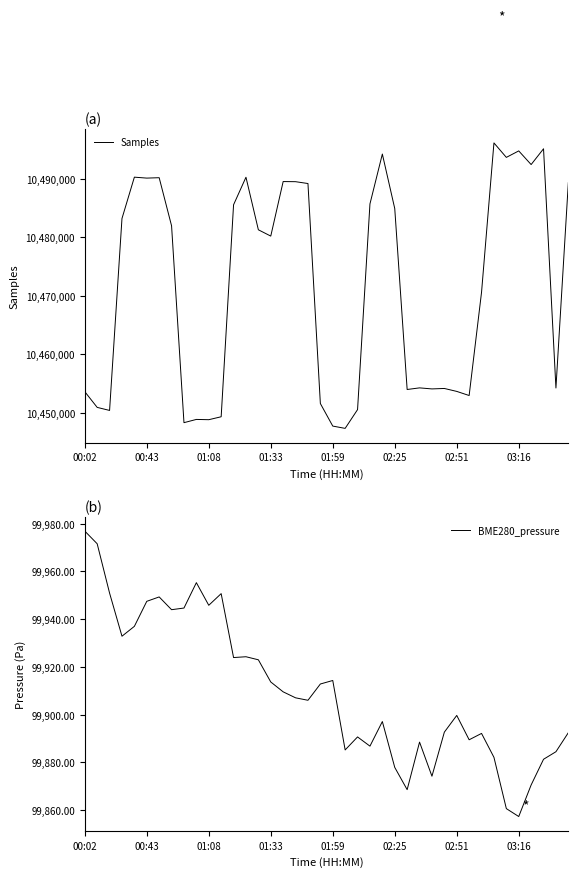

True or false: BME280_pressure and Samples cross at least once.

False